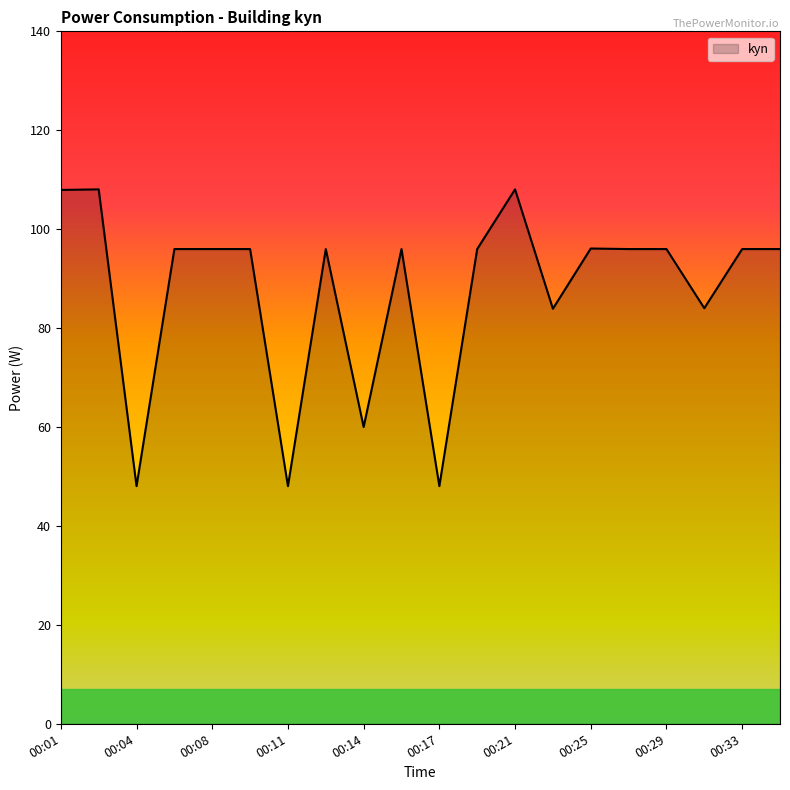

What is the difference between the maximum and minimum values?

60.0